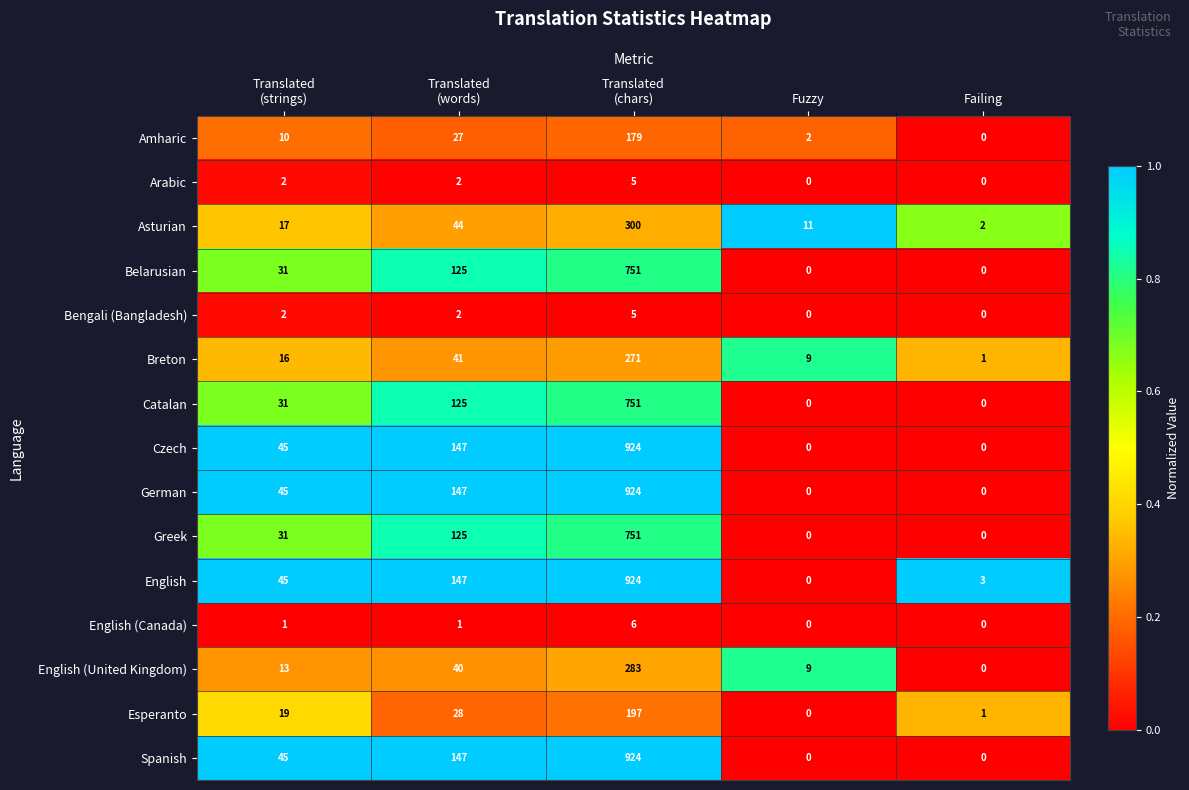

What is the difference between the highest and lowest values at Translated
(chars)?

919